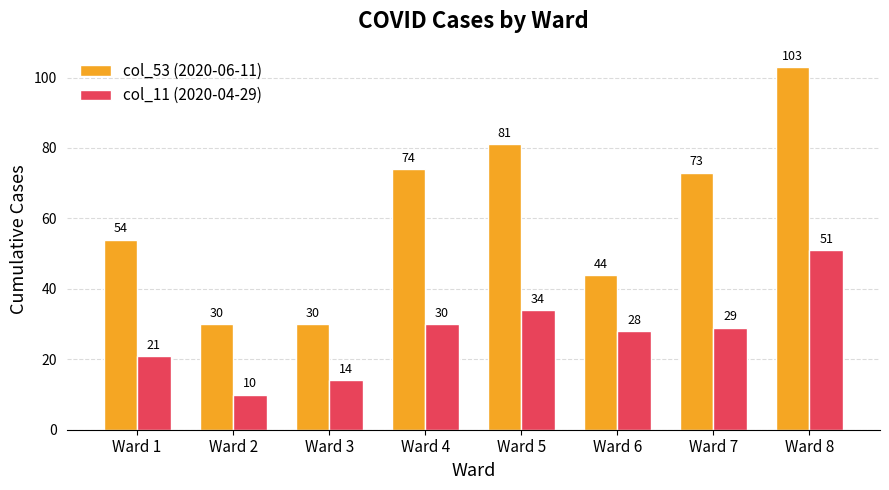

Does the chart contain any negative values?

No